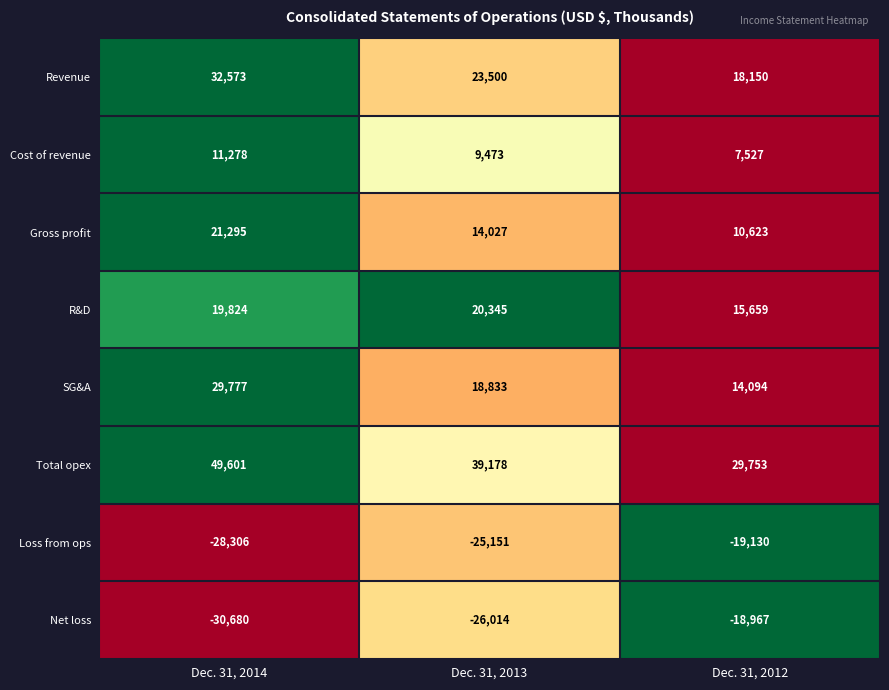

Which series has the largest total across all categories?

Total opex